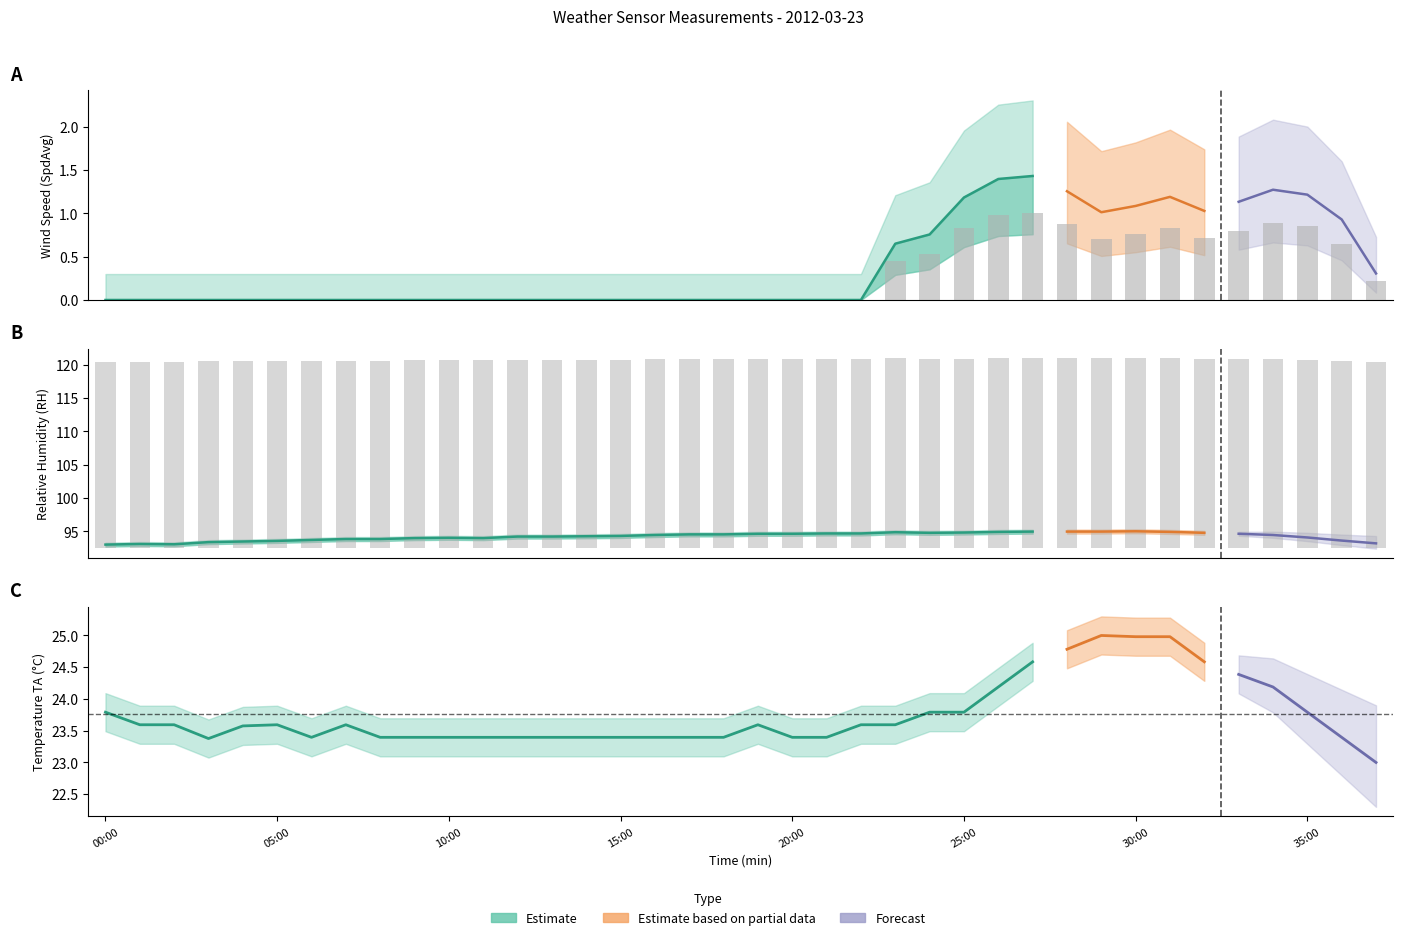

Which label corresponds to the smallest value in the chart?

00:00